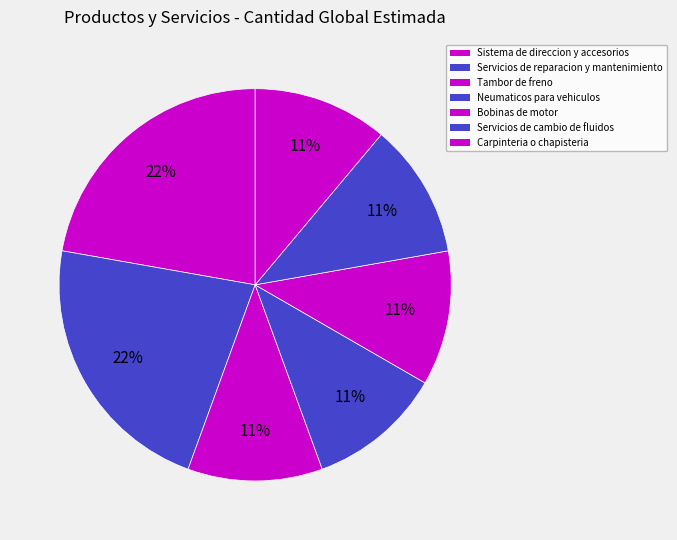

What is the change in value from Servicios de reparacion y mantenimiento to Tambor de freno?

-1